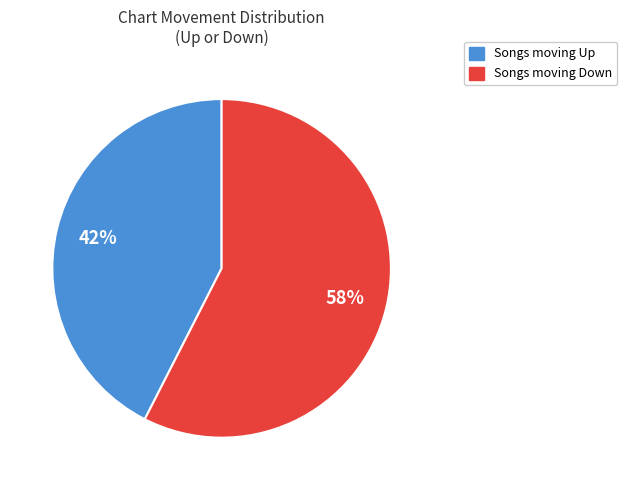

Is there any slice that represents more than half of the pie?

Yes